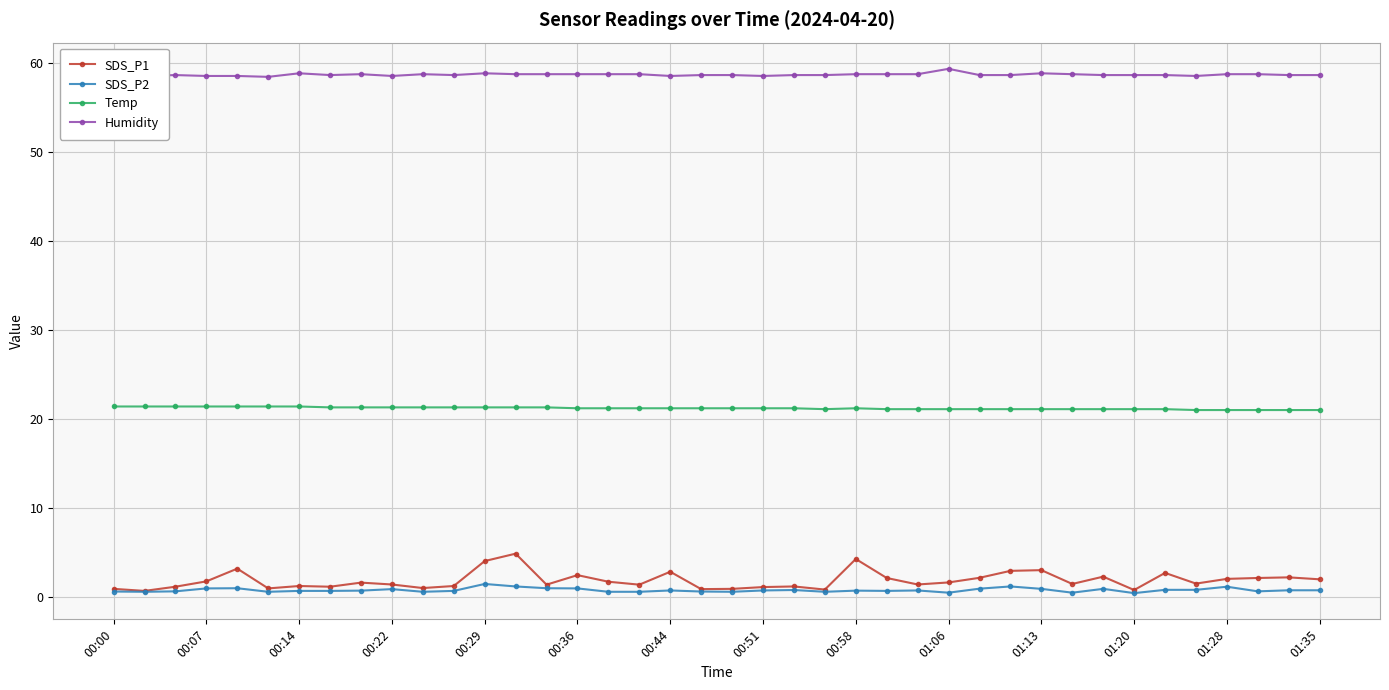

List the series in order of their peak value, lowest first.

SDS_P2, SDS_P1, Temp, Humidity